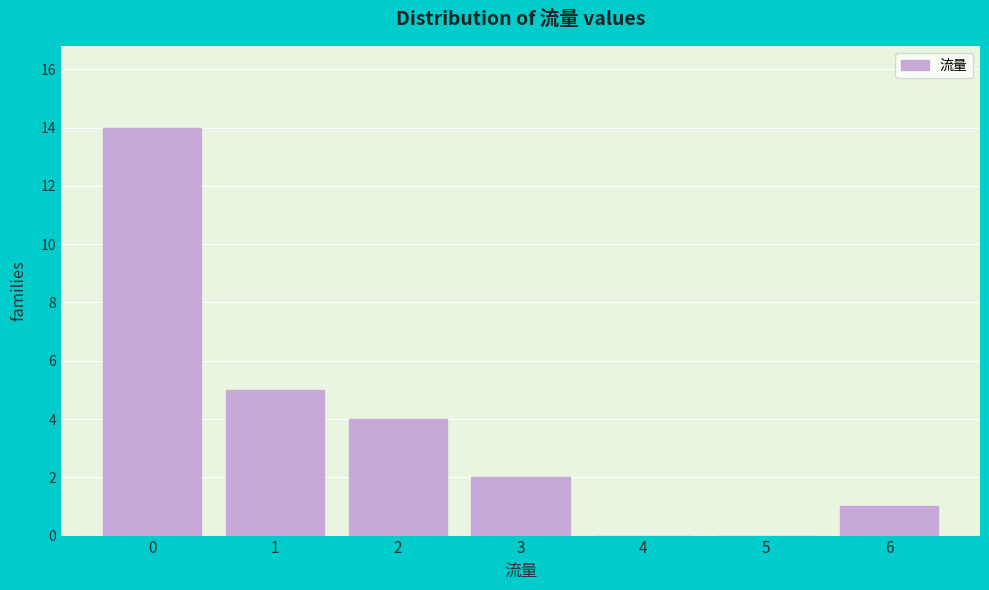

Reading left to right, extract all data points from this chart.

0=14	1=5	2=4	3=2	4=0	5=0	6=1